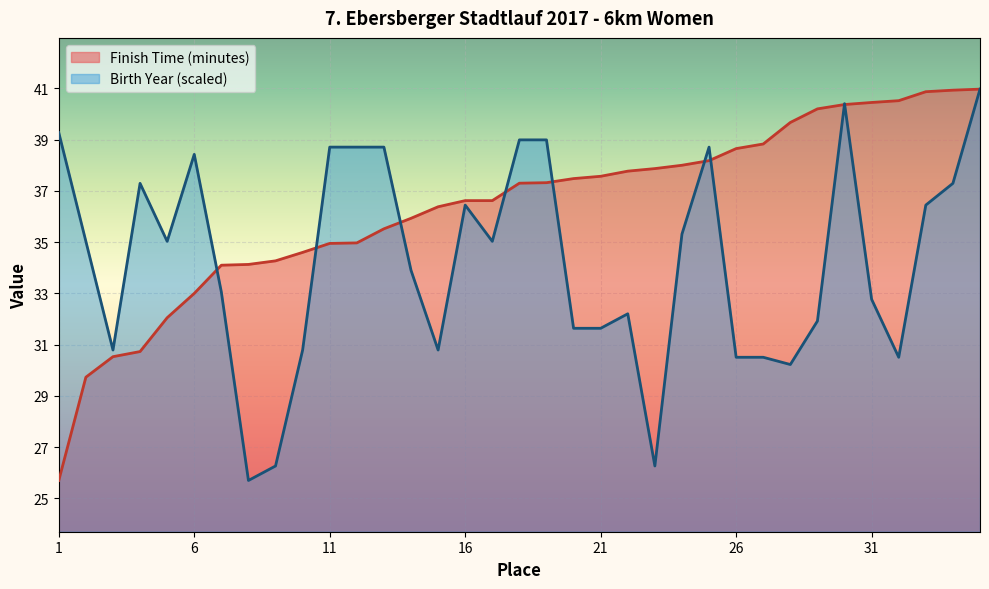

At 26, list the series in order from smallest to largest.

Birth Year (scaled), Finish Time (minutes)